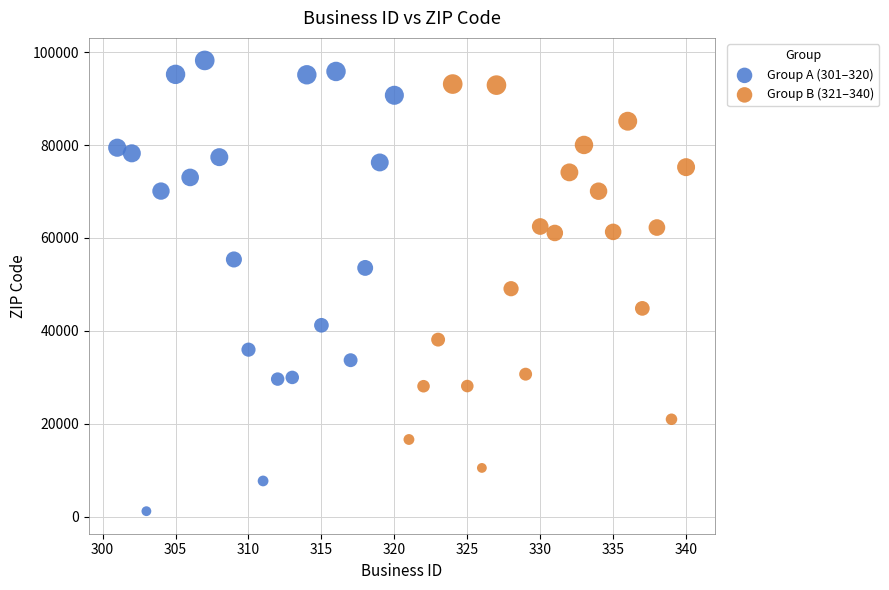

Which series contains the lowest Y value?

Group A (301–320)